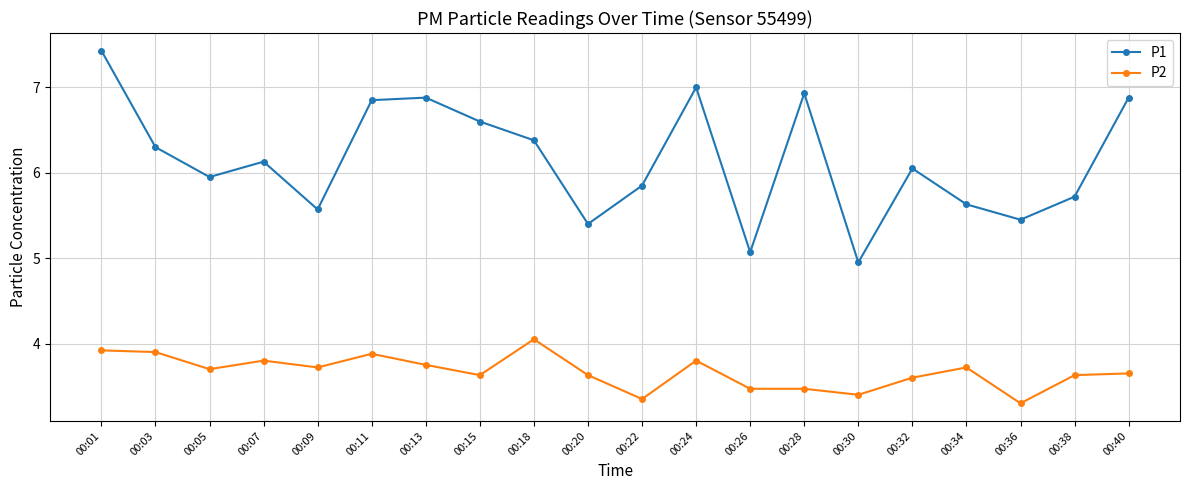

What is the spread (max minus min) of values at 00:20?

1.8